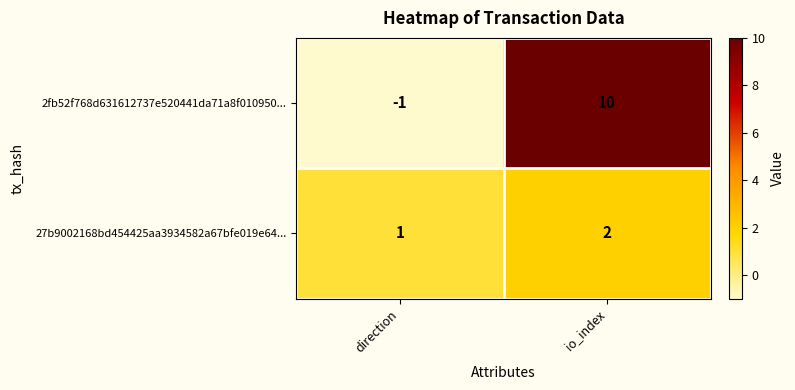

At which category does the chart reach its minimum across all series?

direction